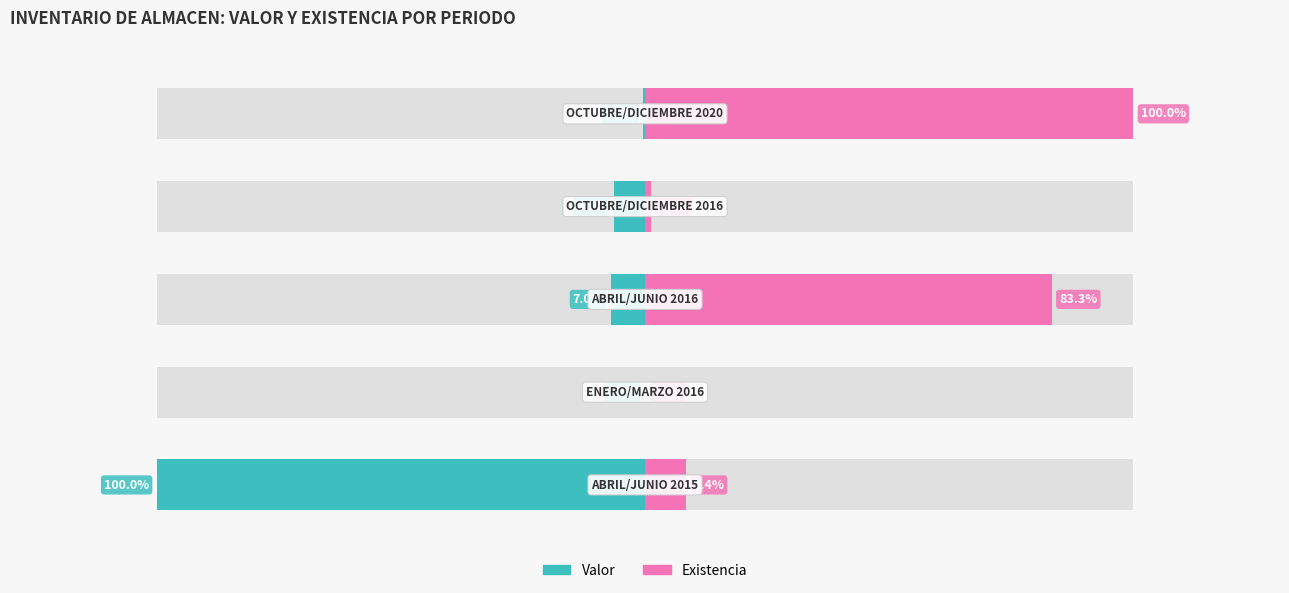

Reading left to right, list all the values displayed in this chart.

Valor: -100.0	-0.1	-7.0	-6.3	-0.4
Existencia: 8.4	0.1	83.3	1.2	100.0